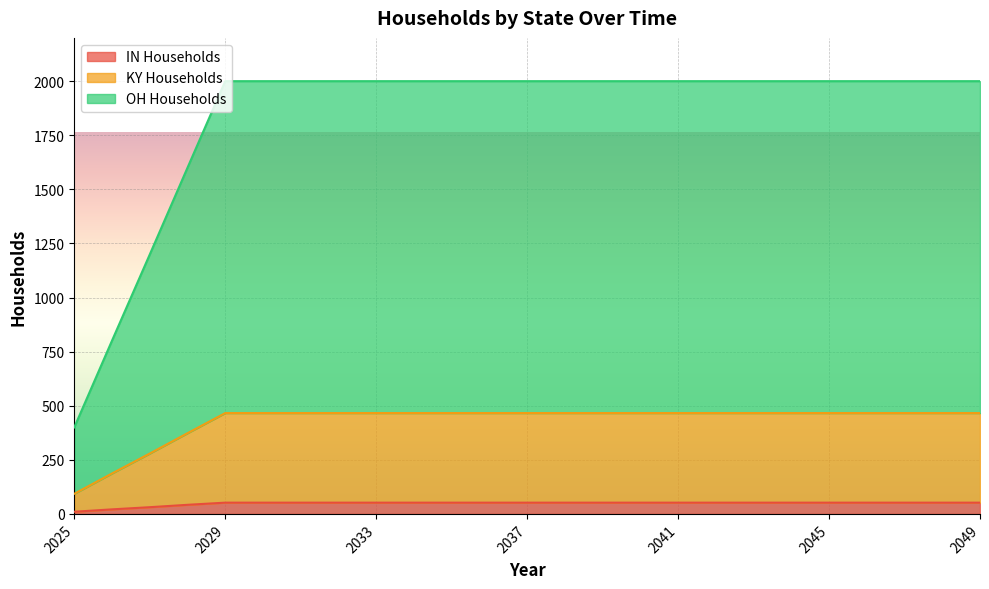

What is the maximum value for IN Households?

52